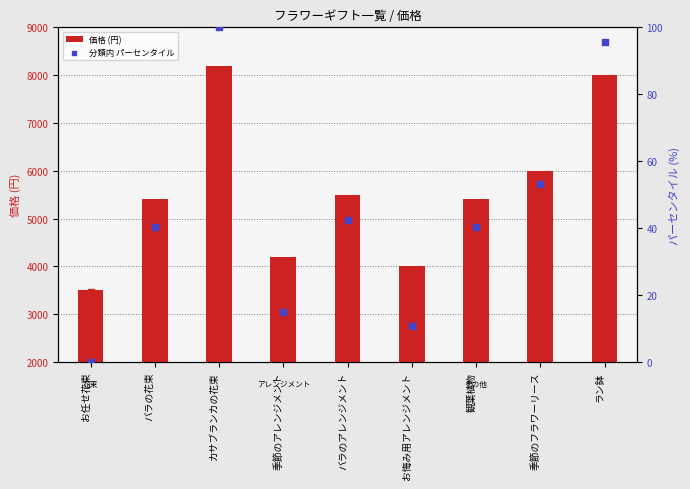

Which series reaches the maximum Y coordinate?

価格 (円)